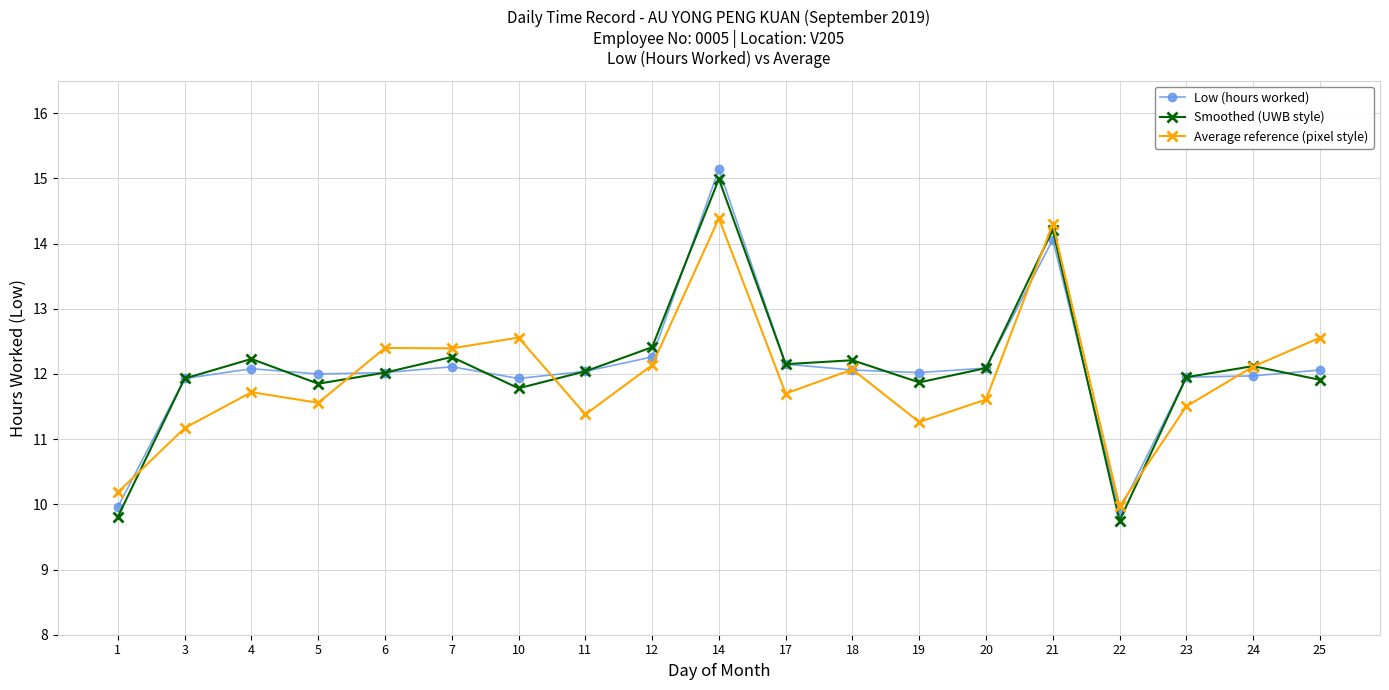

After their last crossing, which series has the higher values: Smoothed (UWB style) or Average reference (pixel style)?

Average reference (pixel style)